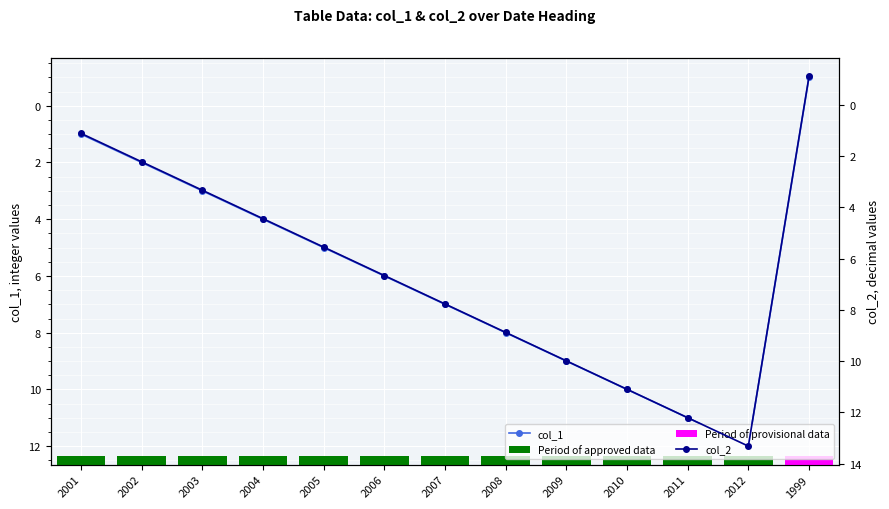

Between 2002 and 2003, which series saw the biggest shift?

col_2